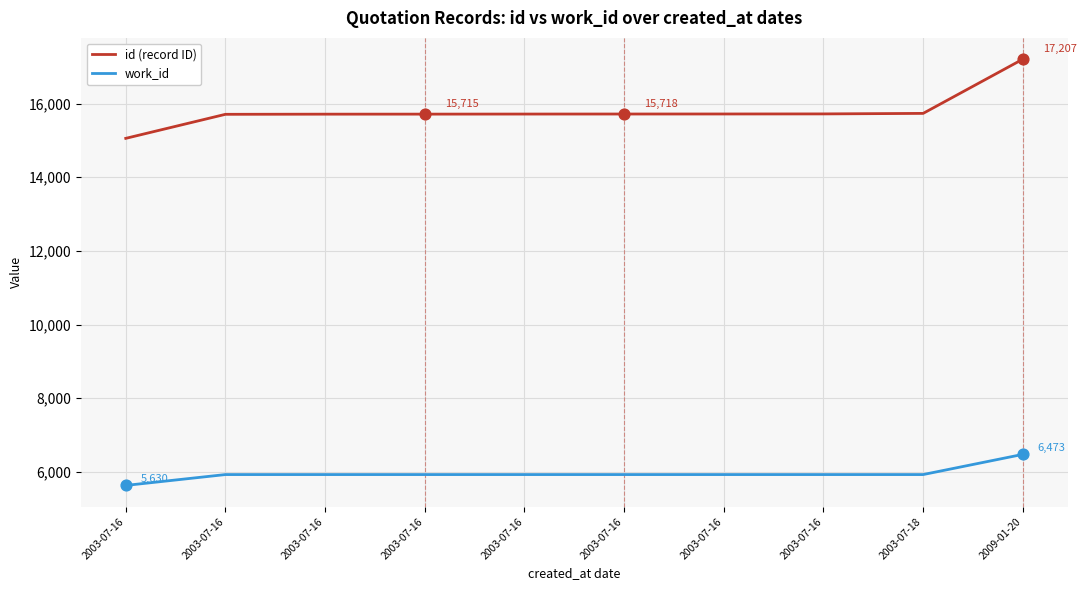

What are all the series names shown in the legend?

id (record ID), work_id